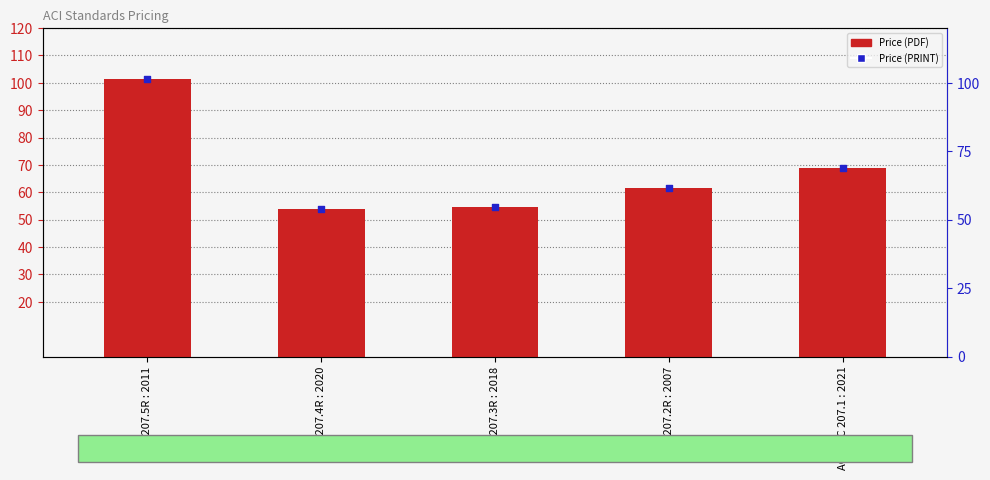

At which category is the sum across all series the highest?

ACI 207.5R : 2011